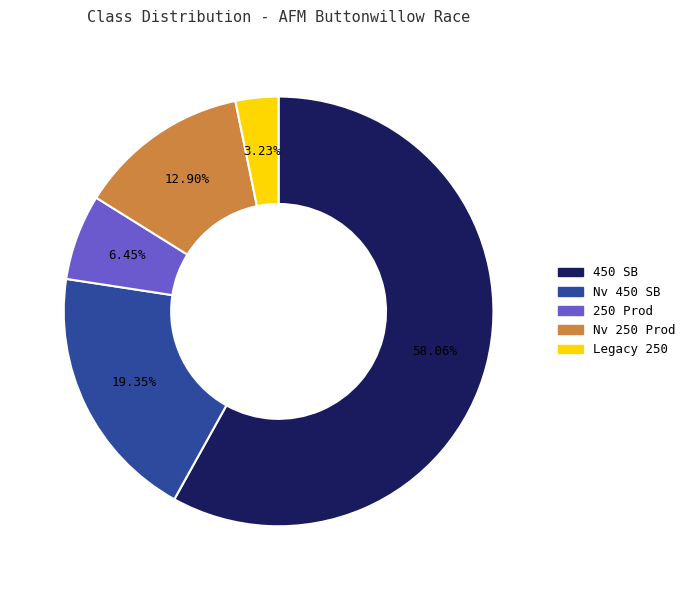

To the nearest percent, what percentage of the pie is Legacy 250?

3%